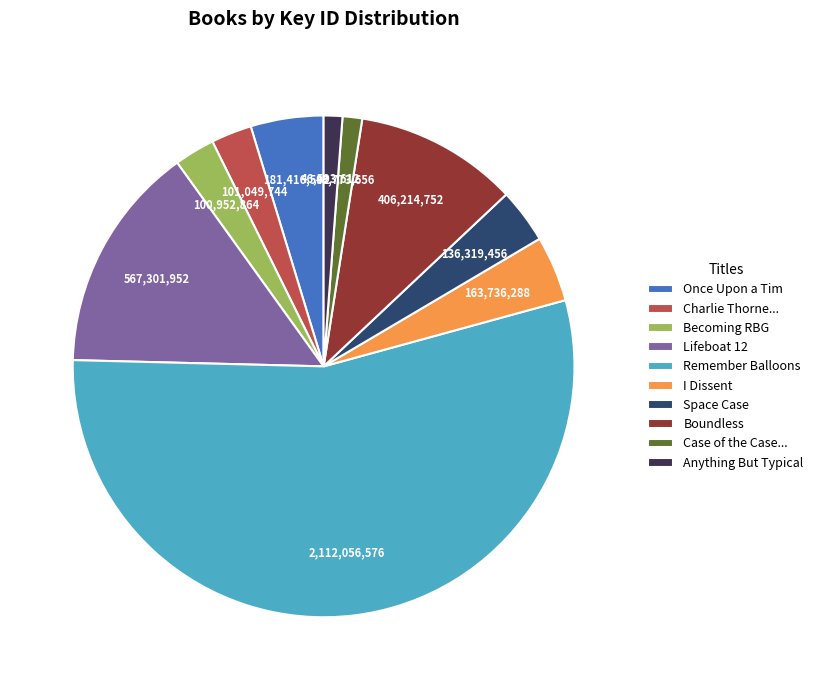

Which has a higher value, Once Upon a Tim or Becoming RBG?

Once Upon a Tim